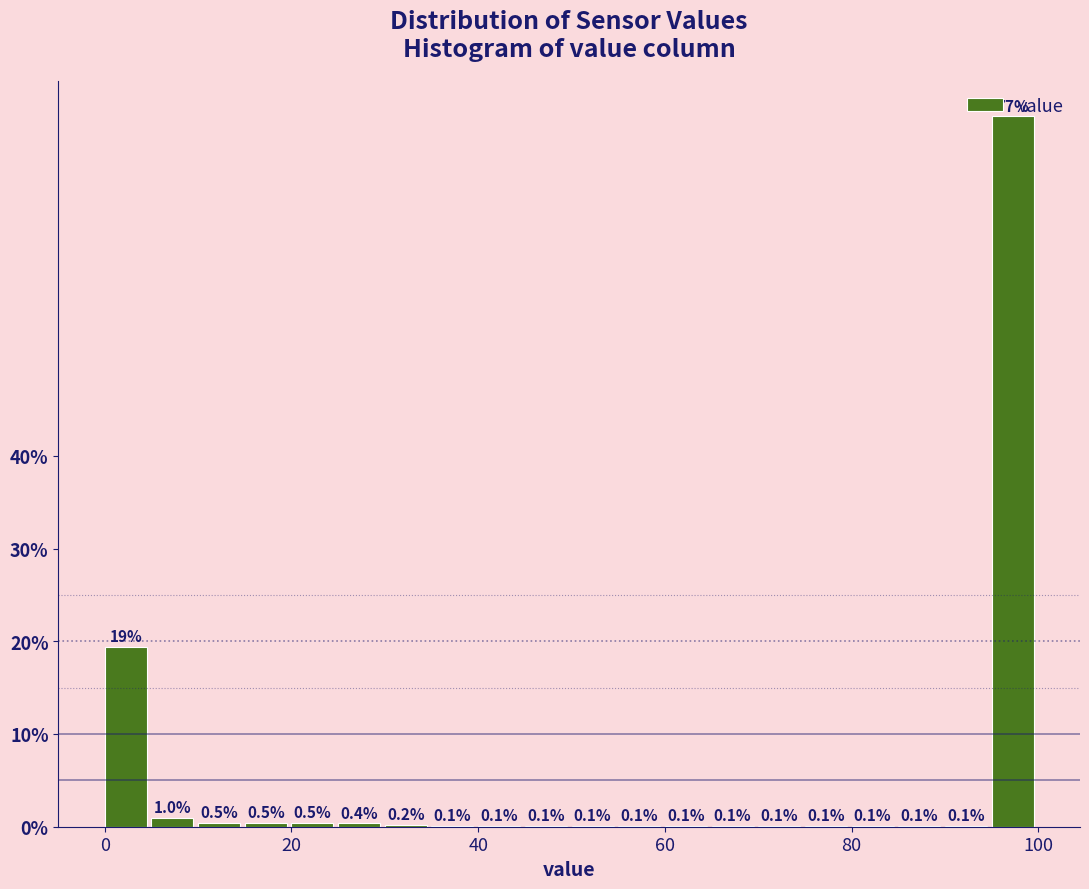

Around what value on the x-axis is the tallest bar? Give the approximate position of its centre, as read against the axis.

98